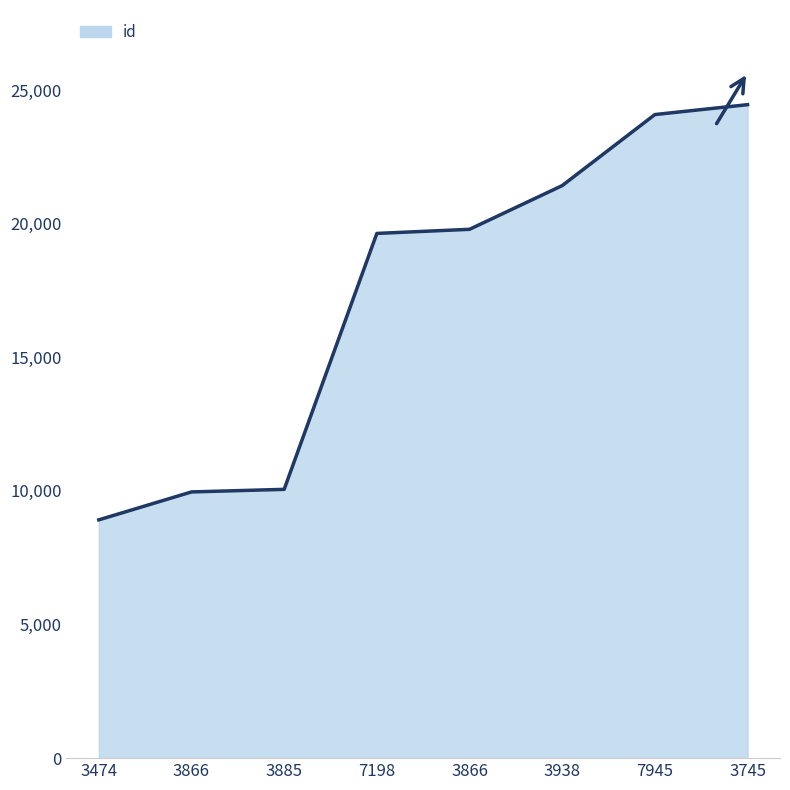

What is the ratio of the value at 3885 to the value at 3938?

0.5